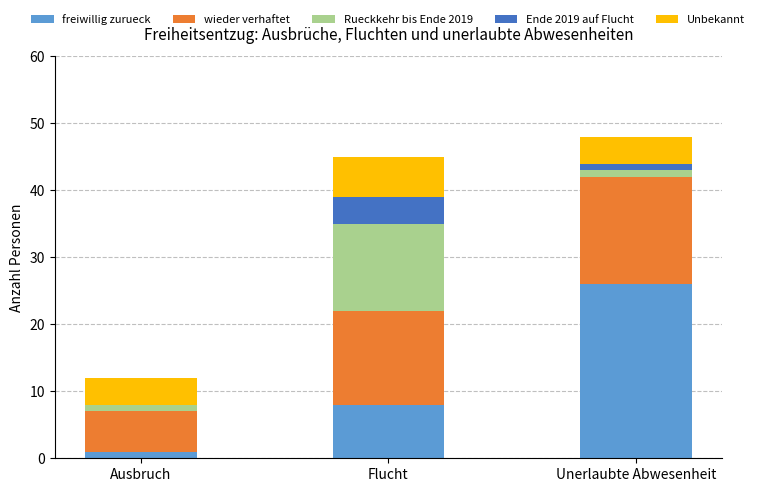

What is the total value across all series at Flucht?

45